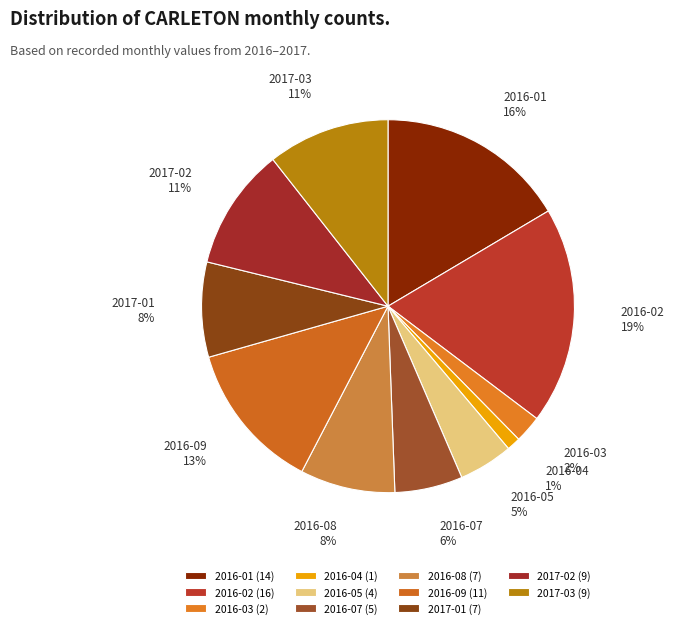

To the nearest percent, what is the average slice percentage?

9%